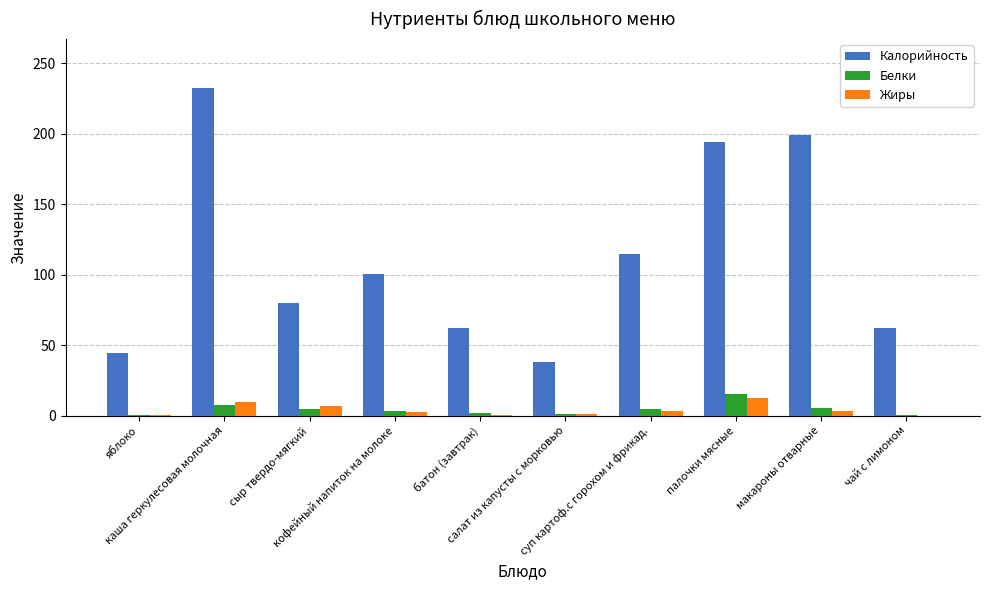

What is the sum of all Жиры values?

40.0